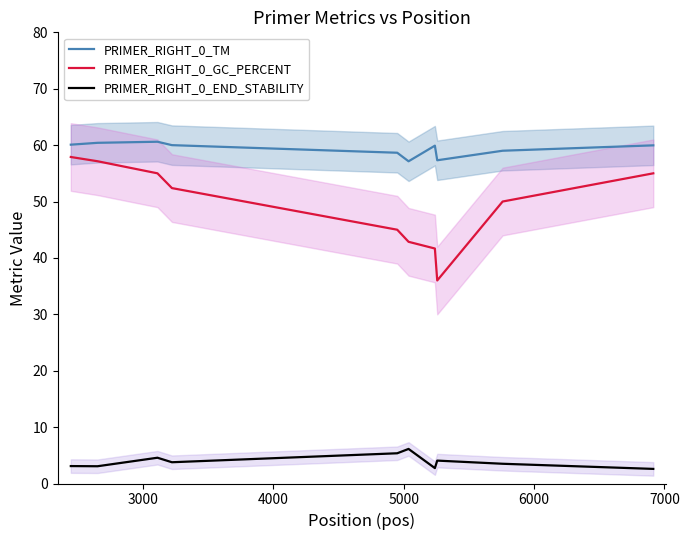

True or false: PRIMER_RIGHT_0_TM and PRIMER_RIGHT_0_GC_PERCENT cross at least once.

False